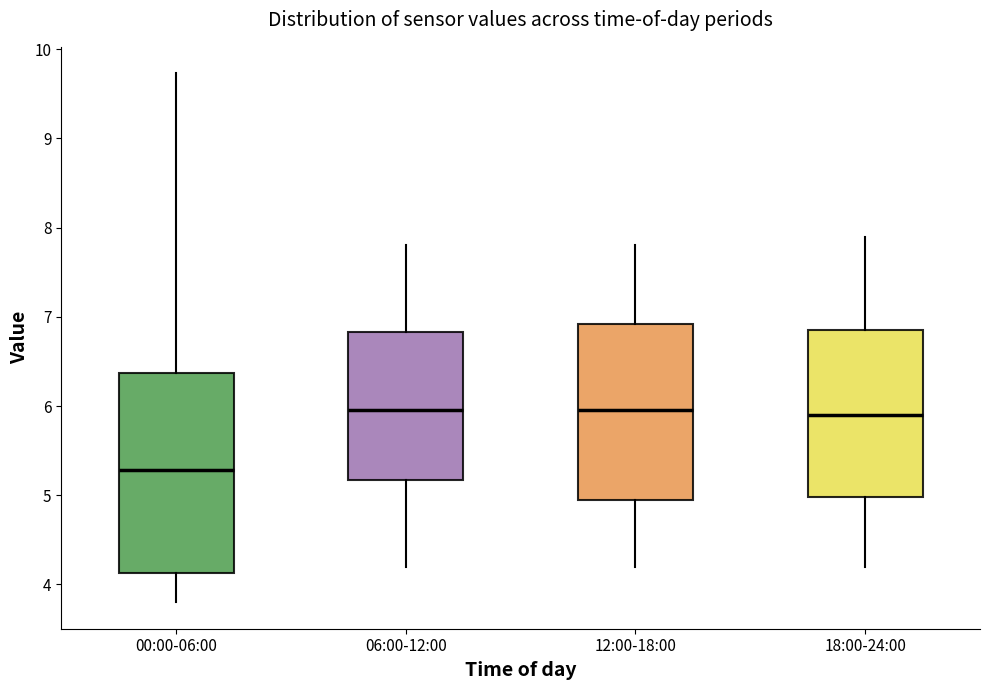

Where does the upper whisker of the box for 12:00-18:00 end on the y-axis? The values are not printed on the chart, so give them approximately, as read against the axis.

7.8